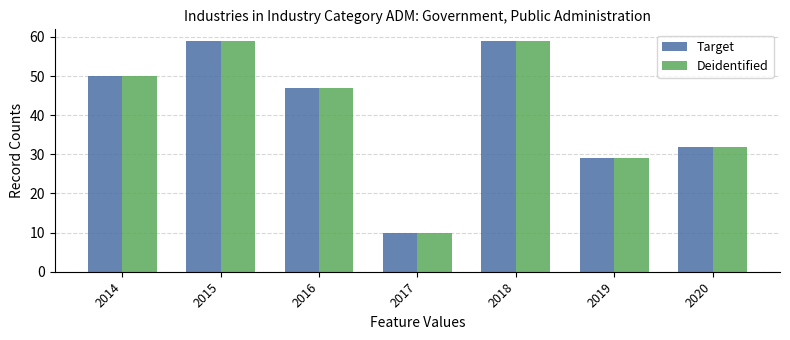

What is the minimum value for Deidentified?

10